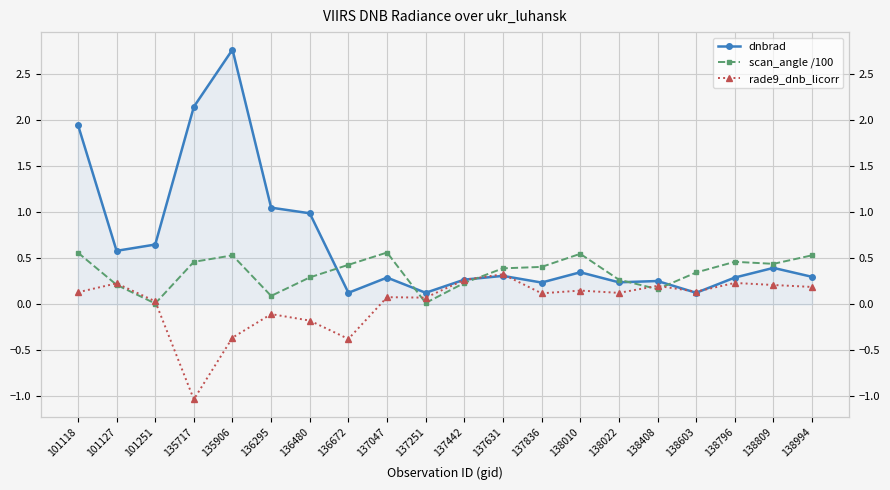

Which has a higher value, 136672 or 135906?

135906